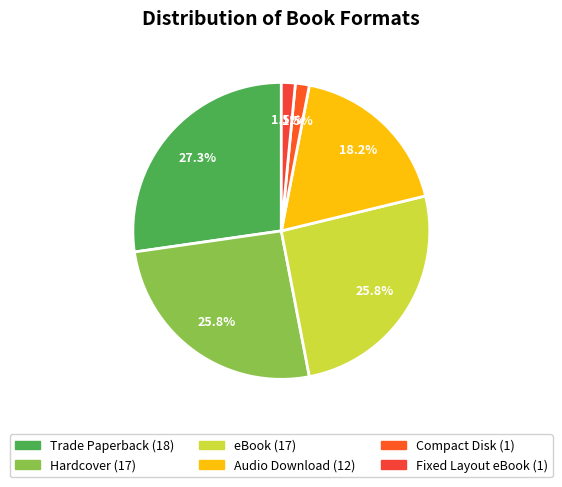

To the nearest percent, what is the difference between the Audio Download and Hardcover slice percentages?

8%